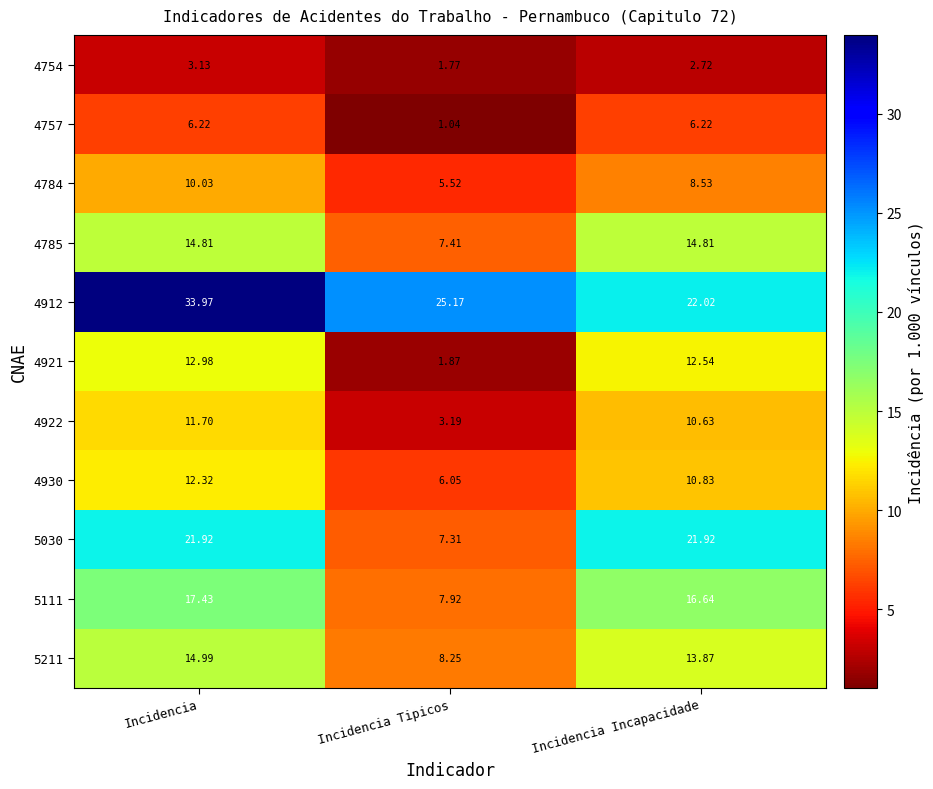

Which category has the lowest value in the 5211 series?

Incidencia Tipicos